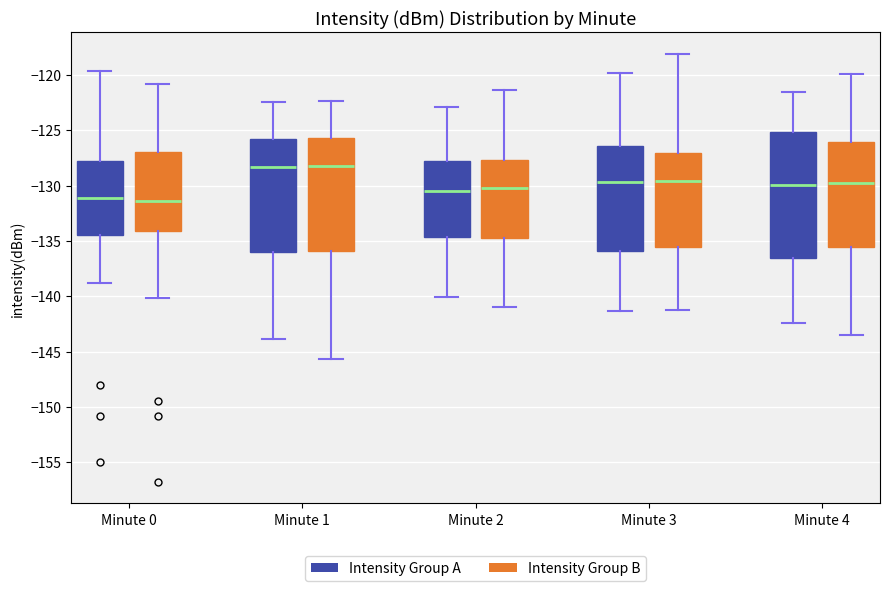

Which box is the tallest, from its lower edge to its upper edge?

Minute 4 (Intensity Group A)